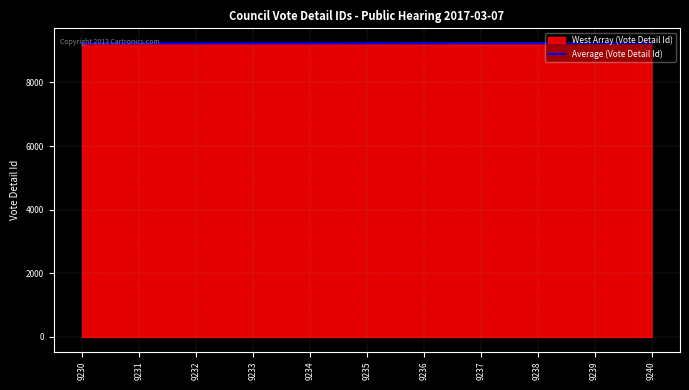

What is the spread (max minus min) of values at 9236?

3.9